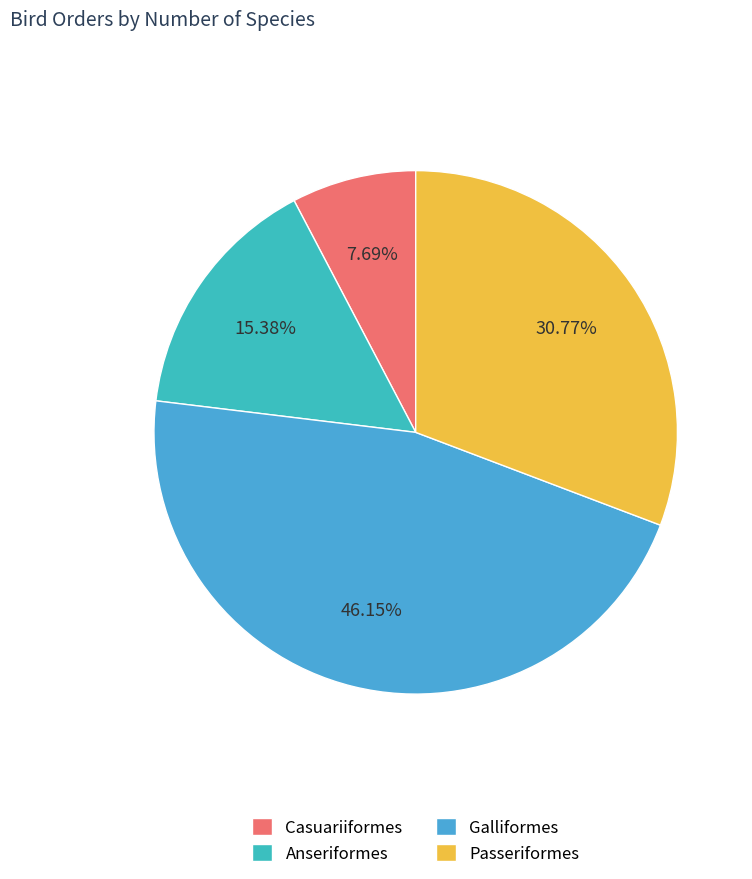

How many slices are in this pie chart?

4